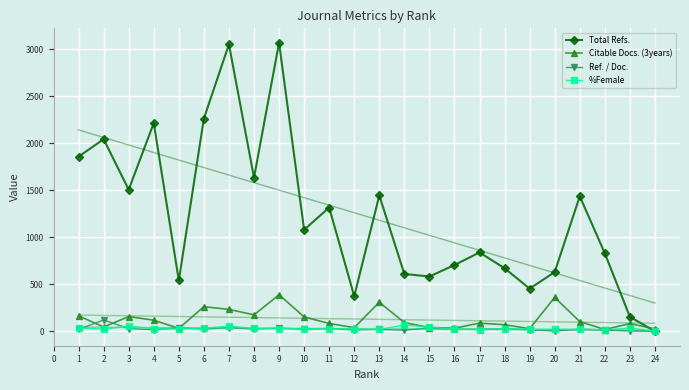

How many values in %Female are above zero?

23